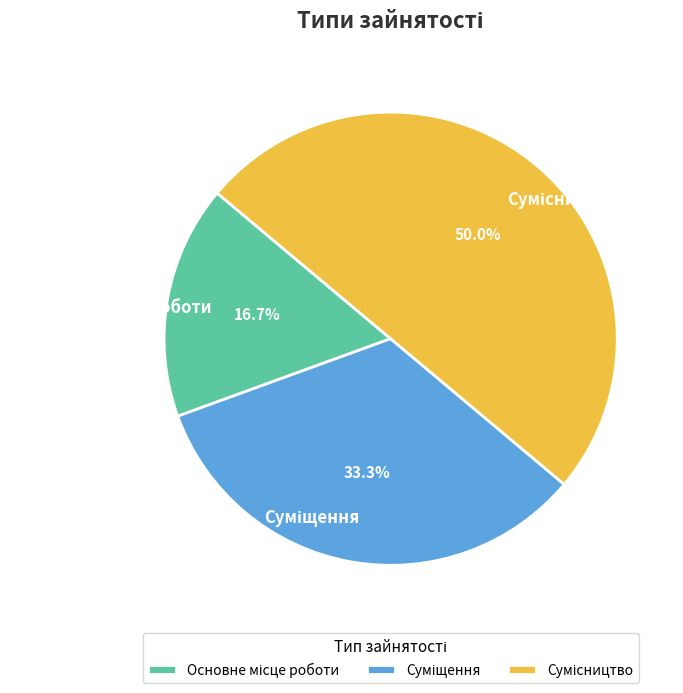

How many segments does this pie chart have?

3